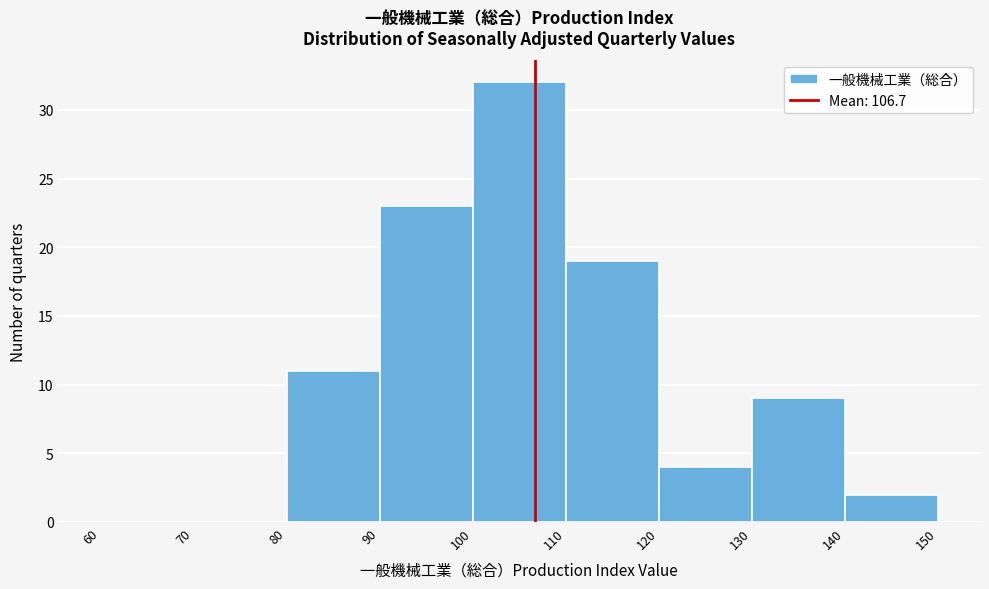

Reading left to right, list every bar in this chart as the range it spans on the x-axis followed by its height. The values are not printed on the chart, so give them approximately, as read against the axis.

60 to 70: 0
70 to 80: 0
80 to 90: 11
90 to 100: 23
100 to 110: 32
110 to 120: 19
120 to 130: 4
130 to 140: 9
140 to 150: 2